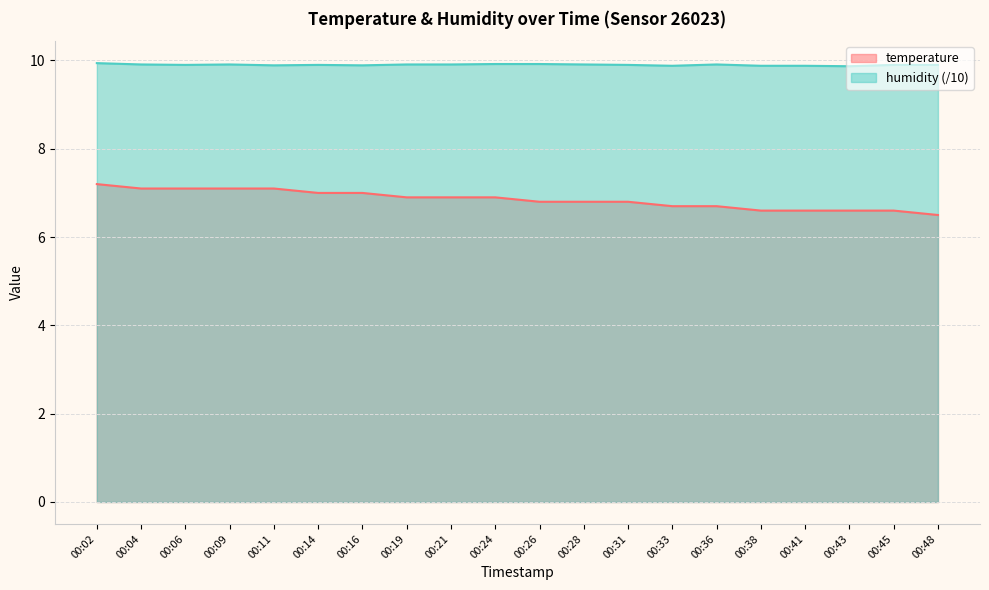

How many distinct data groups are displayed?

2